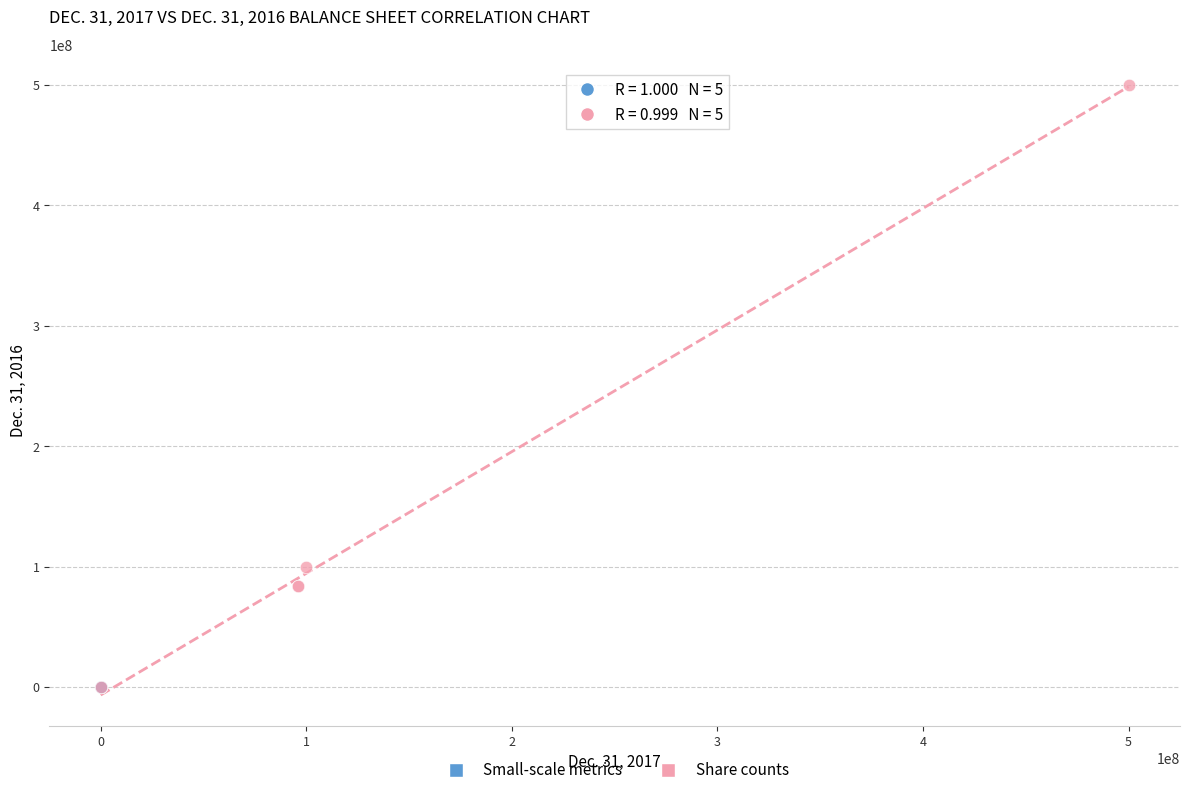

Which series reaches the maximum Y coordinate?

Share counts